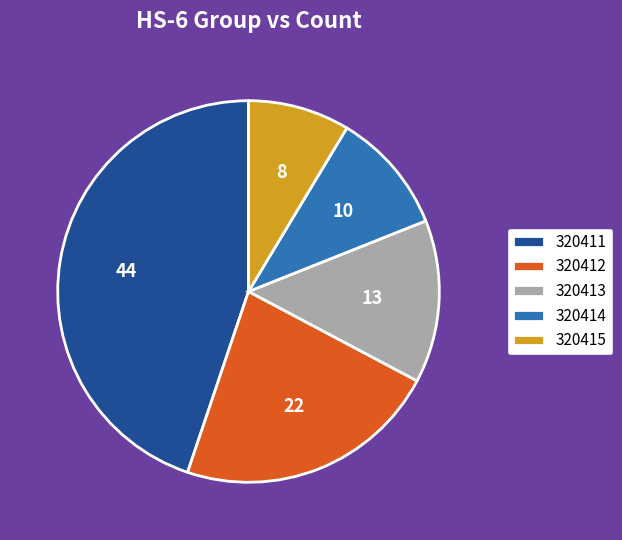

How many slices are in this pie chart?

5